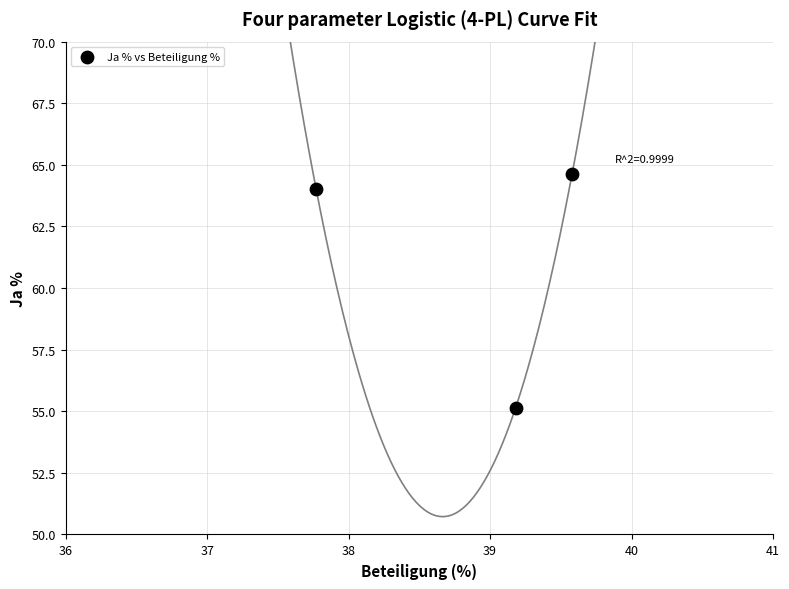

What Y value in the scatter plot is closest to 59?

55.1